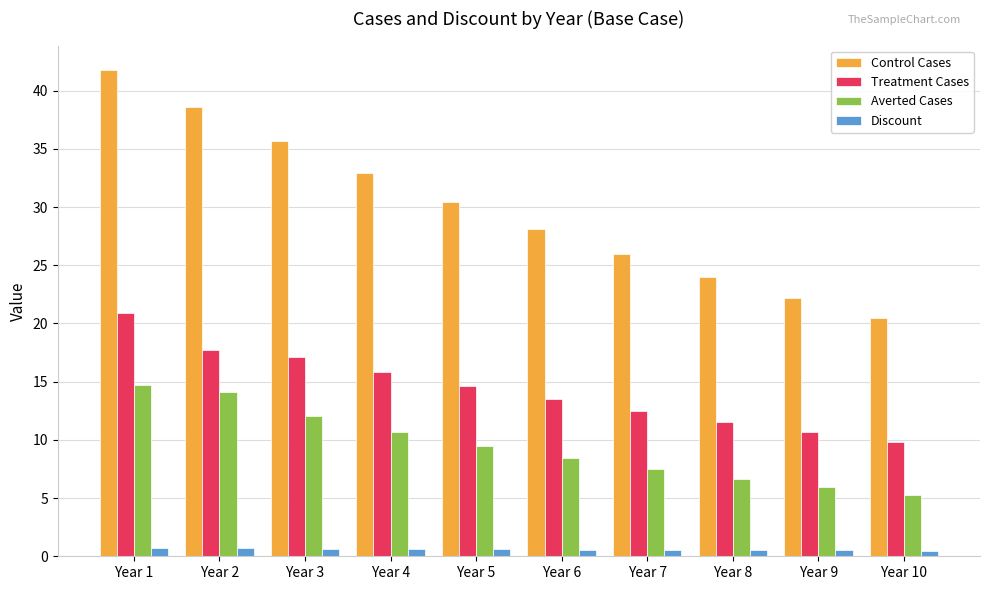

At which label is Control Cases closest to 31?

Year 5